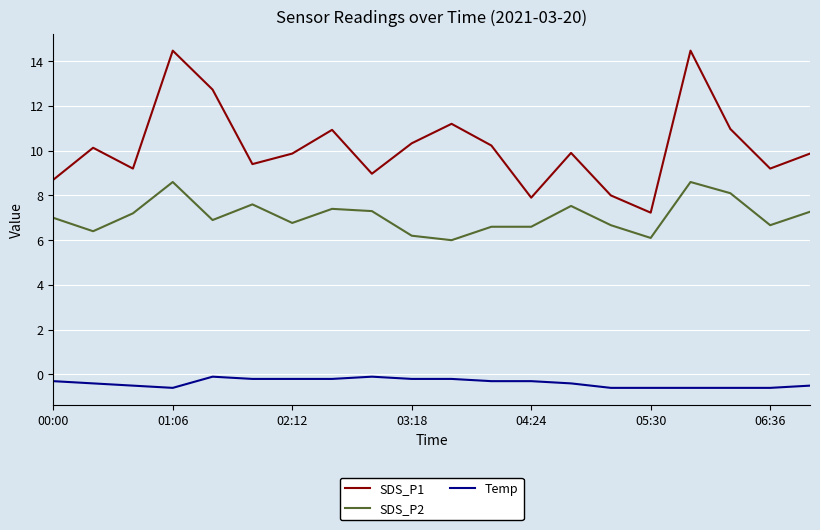

True or false: Temp and SDS_P2 cross at least once.

False